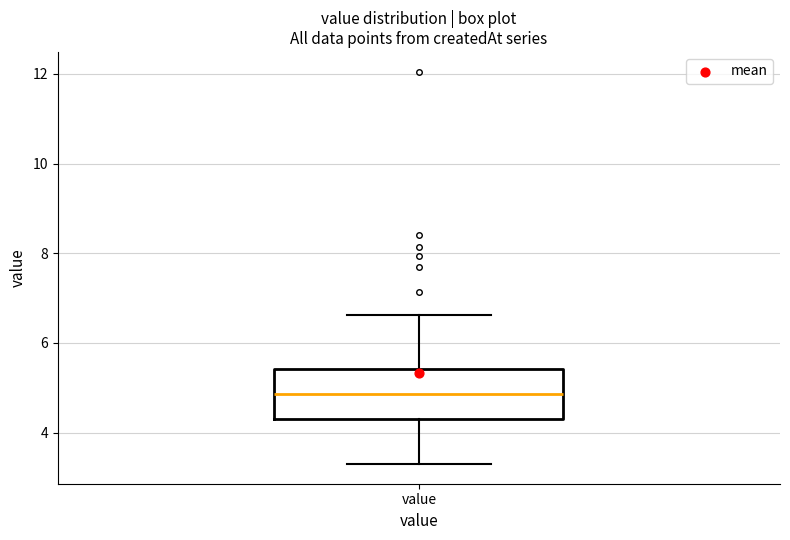

Where does the upper whisker of the box for value end on the y-axis? The values are not printed on the chart, so give them approximately, as read against the axis.

6.6